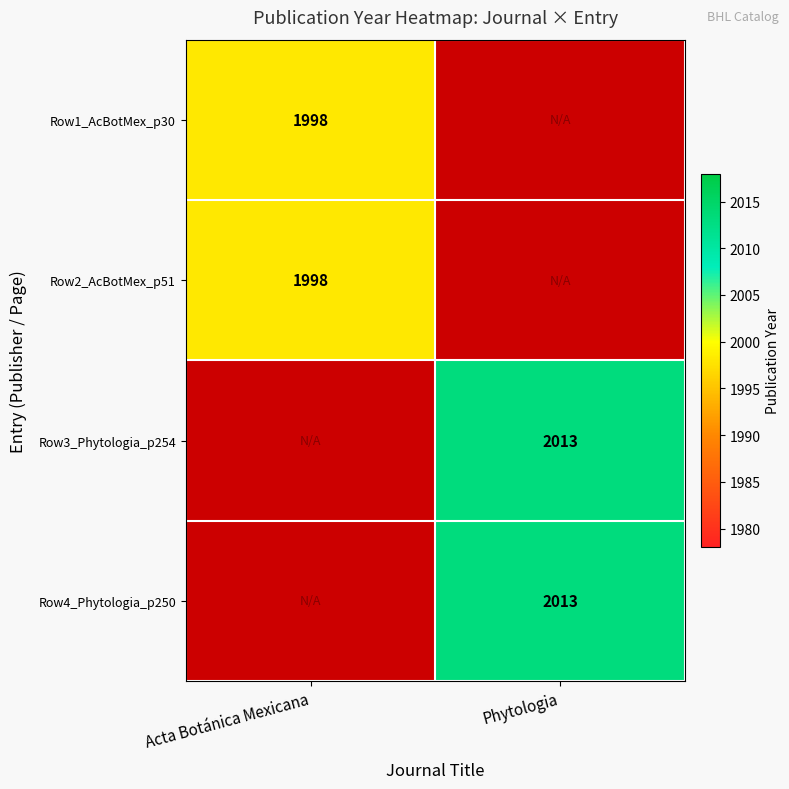

The Row1_AcBotMex_p30 series shows 783.3 at Acta Botánica Mexicana. True or false?

False